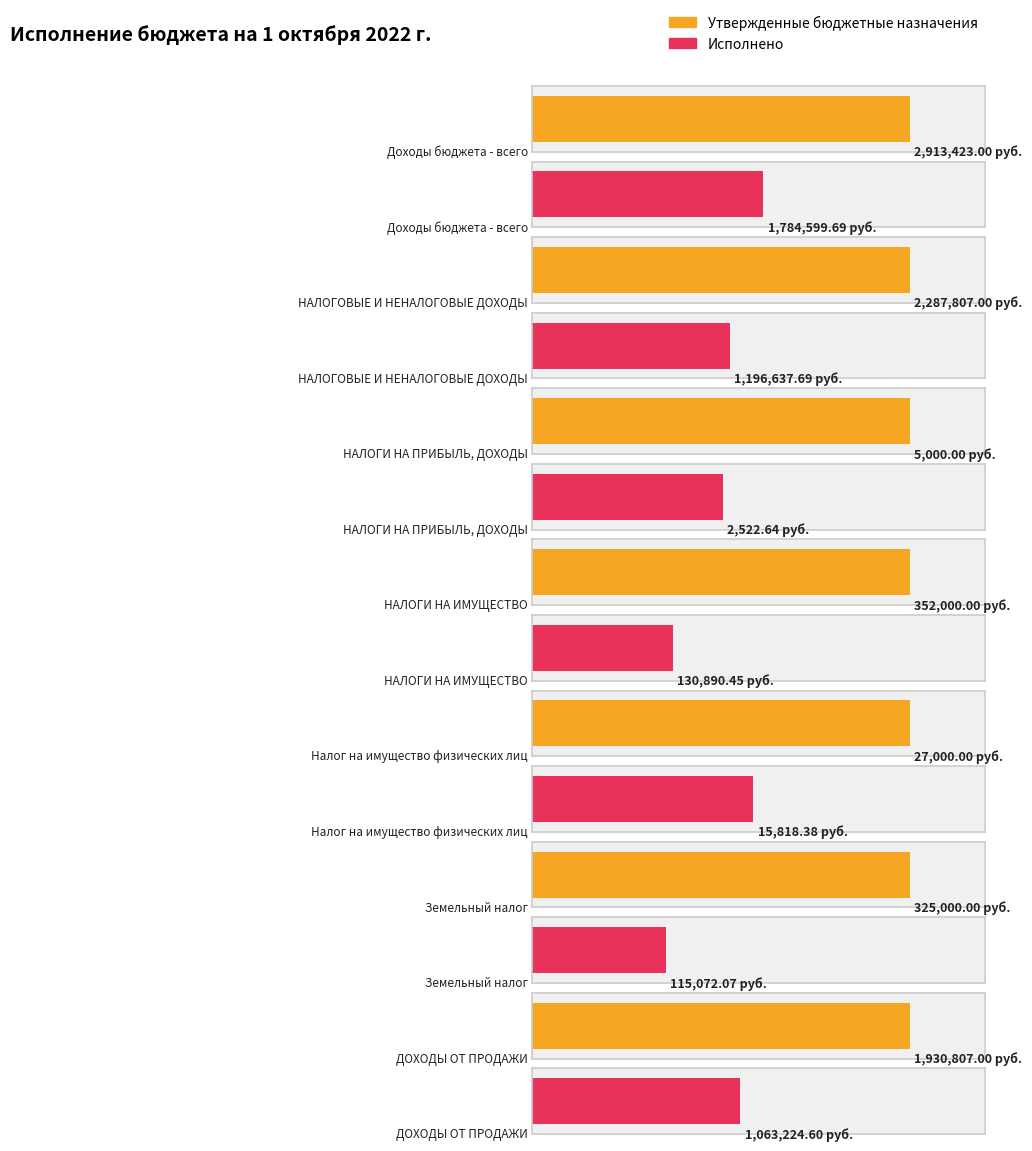

What are all the series names shown in the legend?

Утвержденные бюджетные назначения, Исполнено